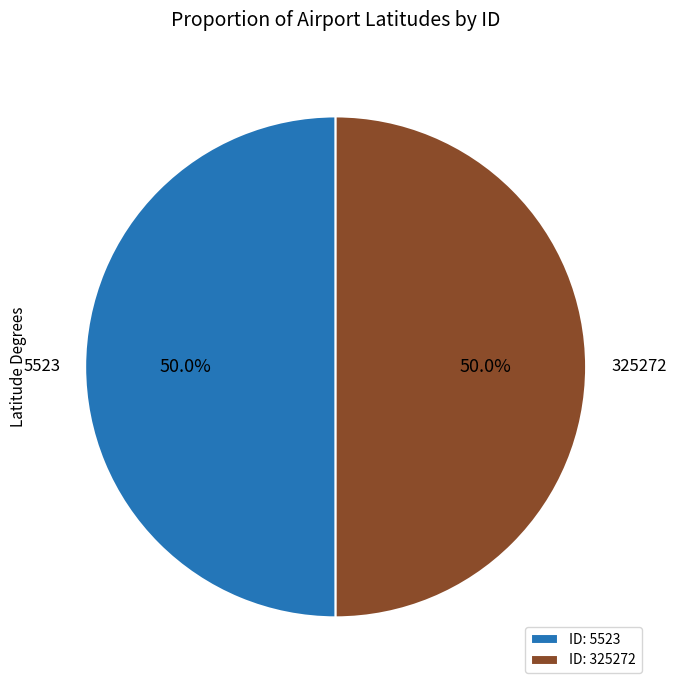

Is the sum of 325272 and 5523 greater than half?

Yes